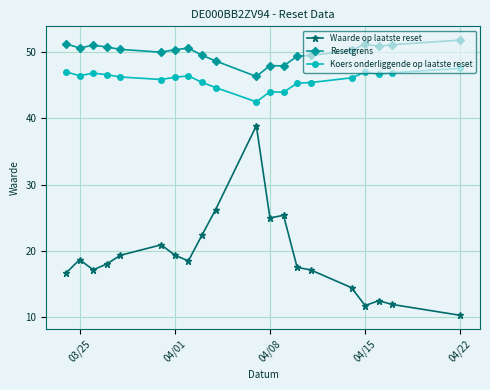

What is the sum of all Waarde op laatste reset values?

381.6